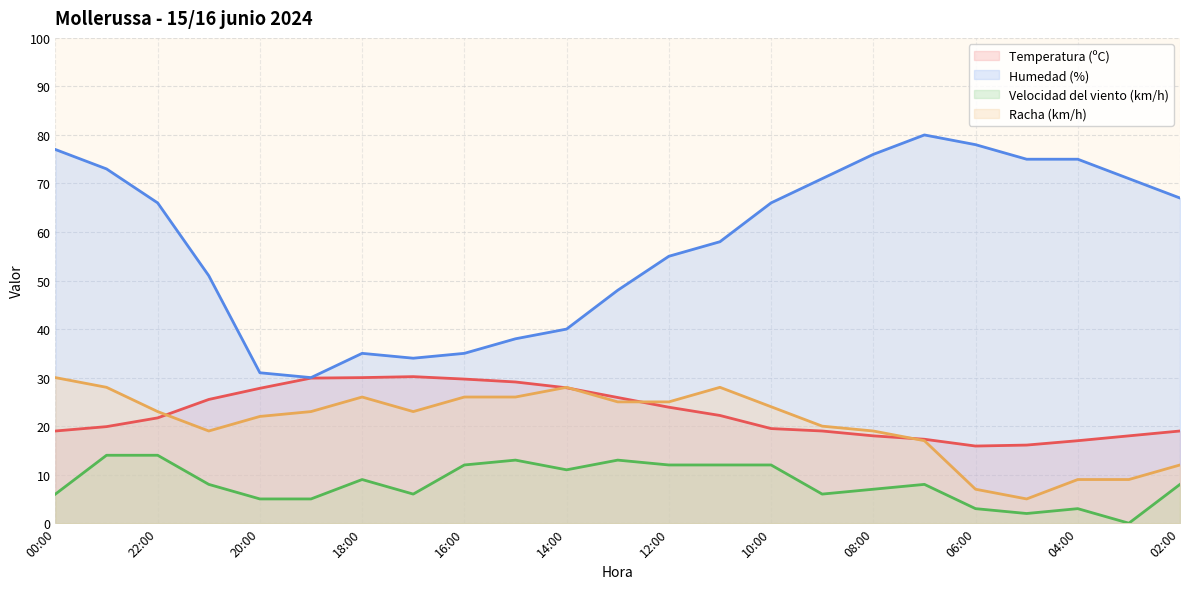

Where does the Velocidad del viento (km/h) series first go above 8?

23:00